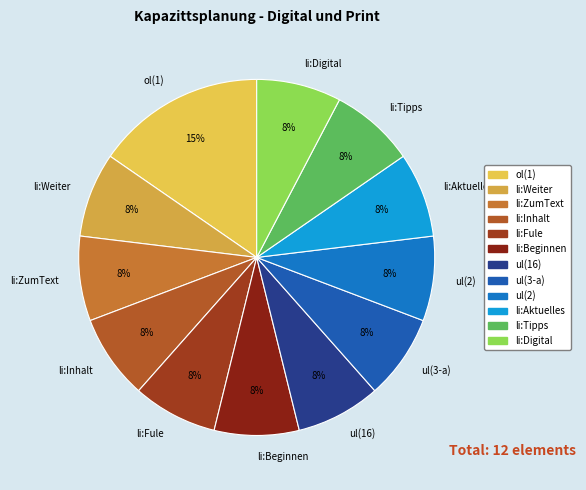

The li:Aktuelles slice represents 20% of the pie. True or false?

False